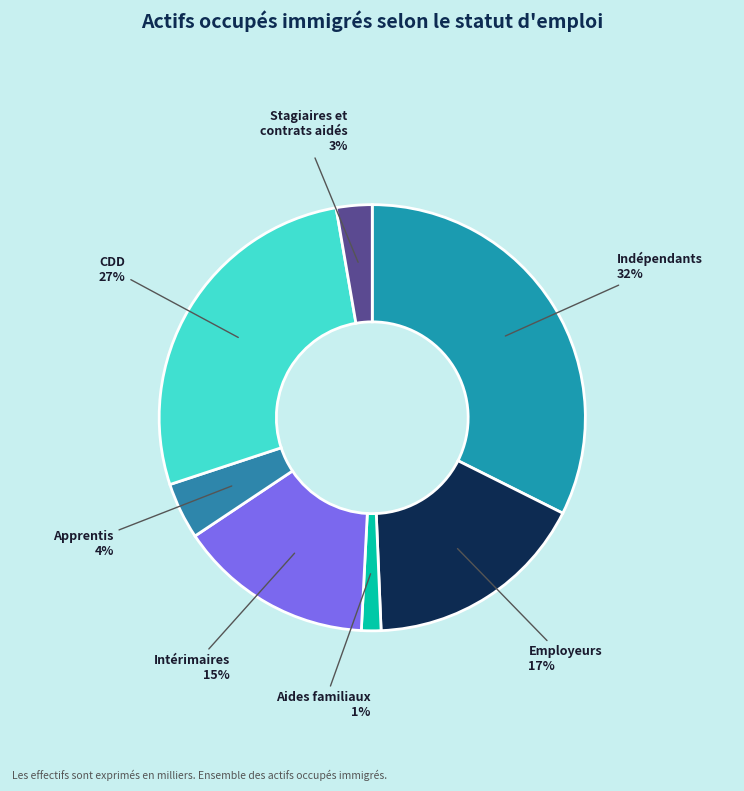

To the nearest percent, what is the difference between the largest and smallest slice percentages?

31%